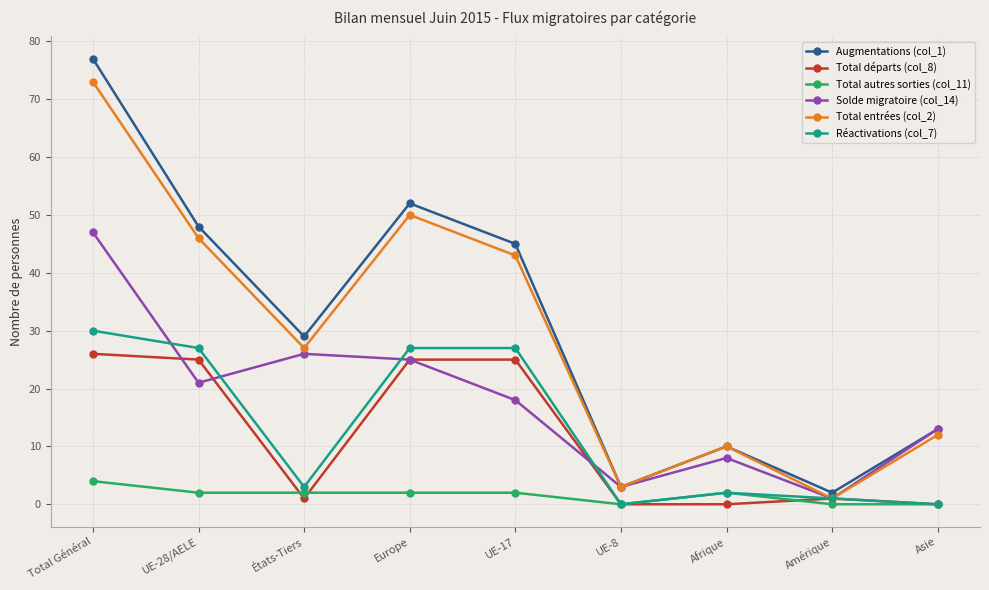

True or false: Réactivations (col_7) and Augmentations (col_1) cross at least once.

False